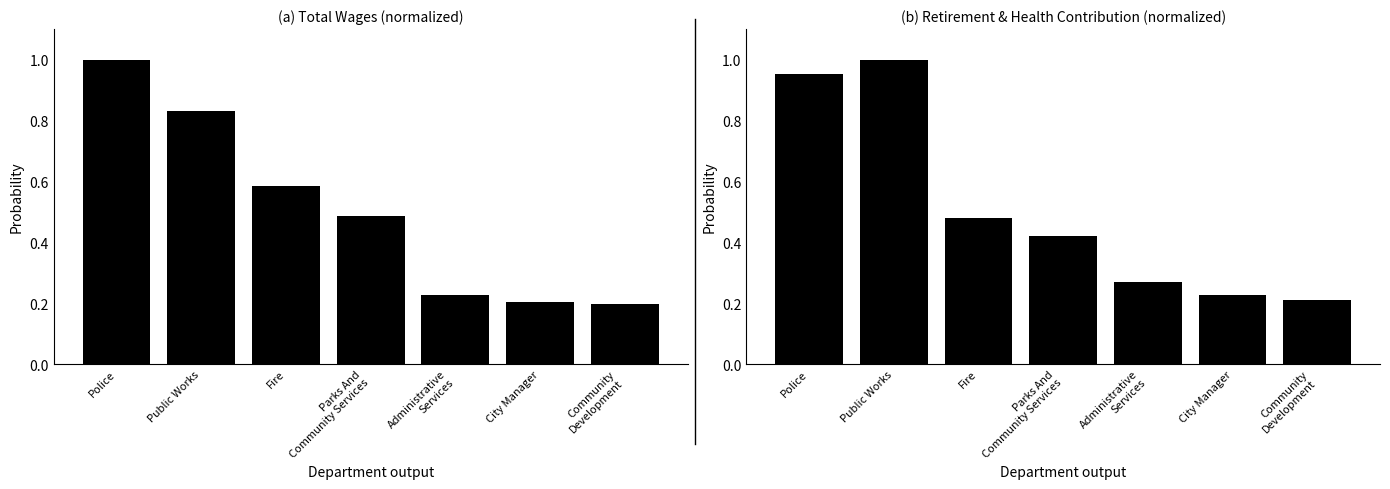

The value of Total Retirement & Health Contribution at Community
Development is 0.2. True or false?

True